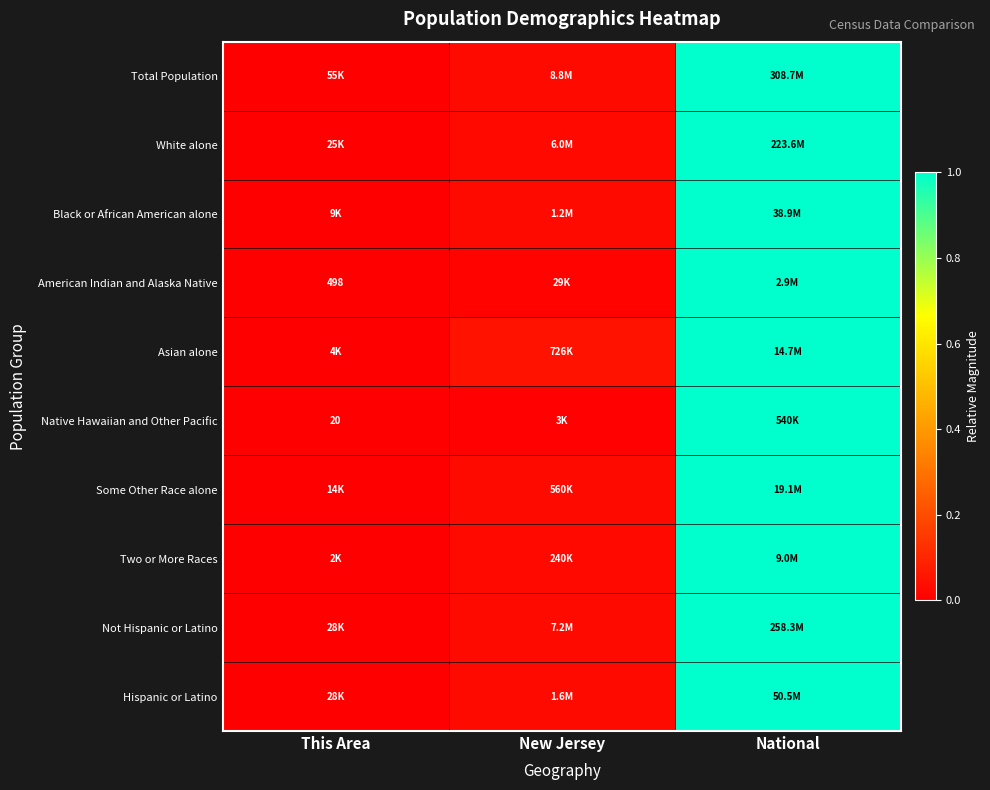

Is the value of American Indian and Alaska Native at National greater than the value of Asian alone at National?

No